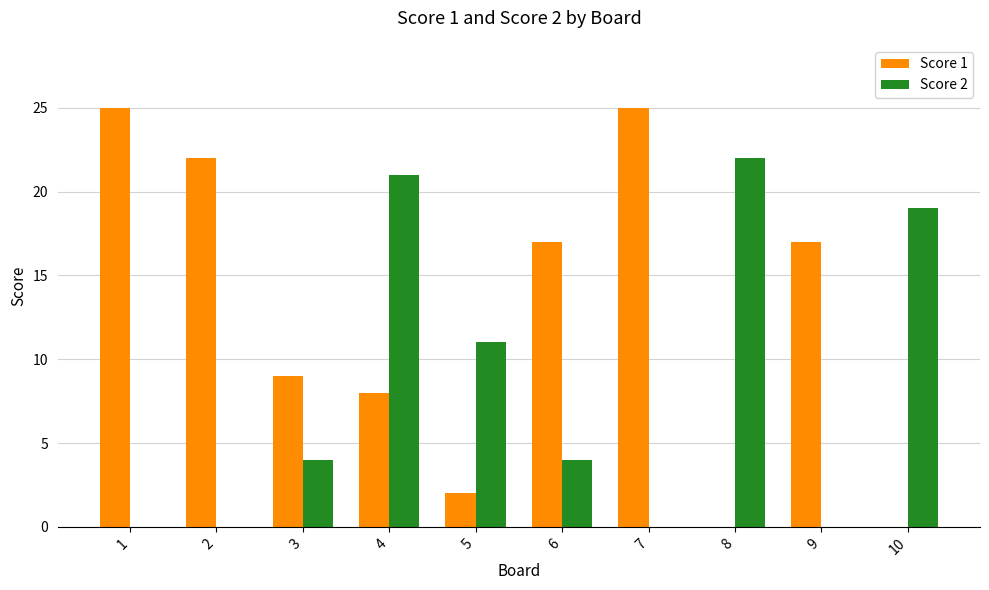

Read the Score 2 value at 6, to the nearest 5.

5